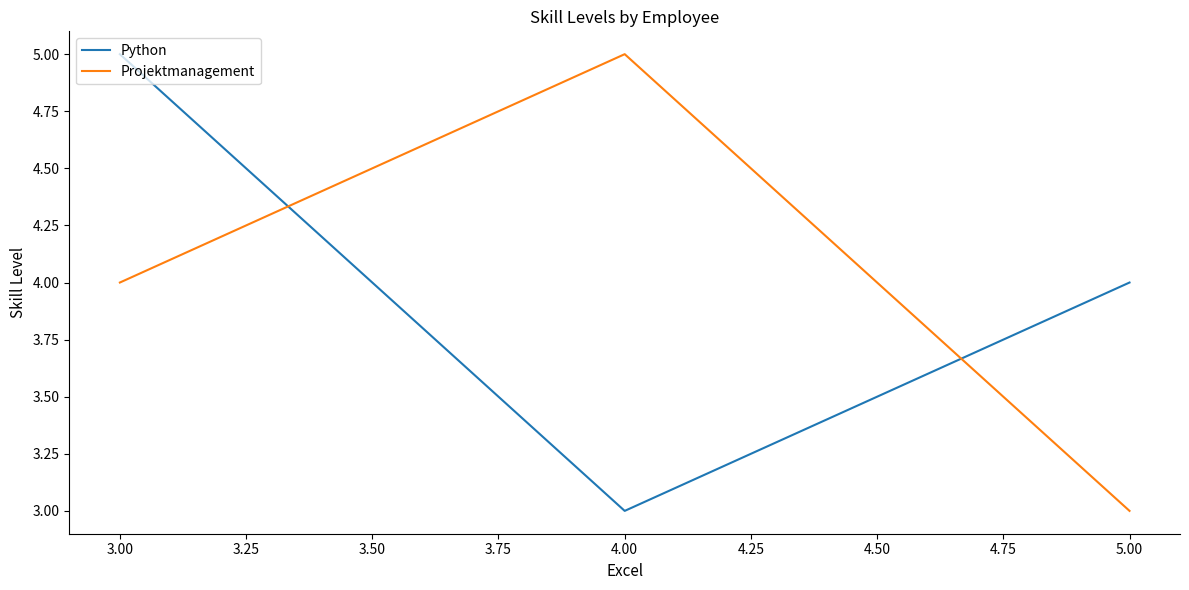

How many lines are shown in the chart?

2